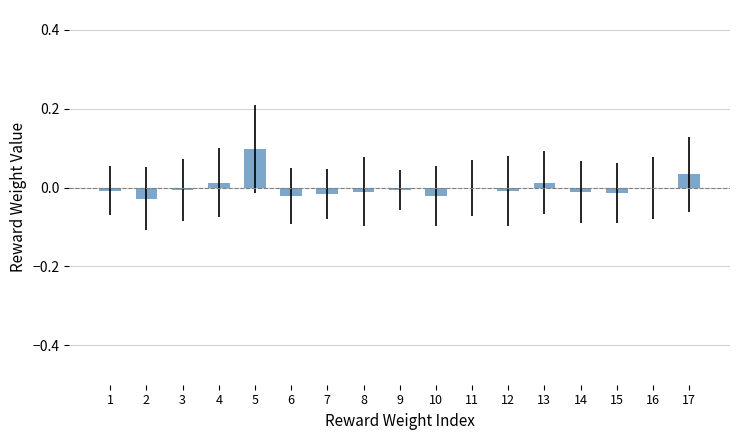

Are the bars horizontal?

No